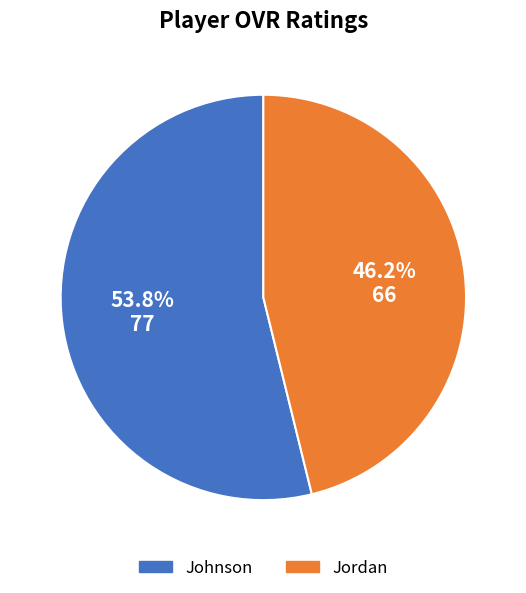

Combined, do Jordan and Johnson account for over 50%?

Yes